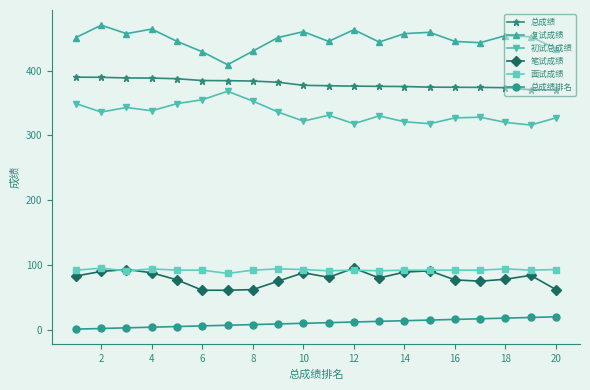

True or false: 初试总成绩 and 笔试成绩 cross at least once.

False